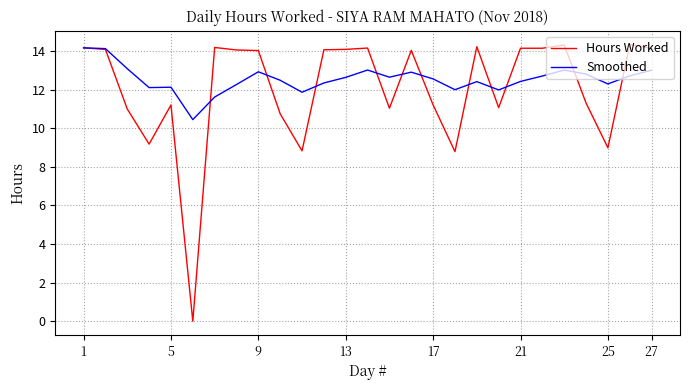

What is the highest value of the Smoothed series?

14.2